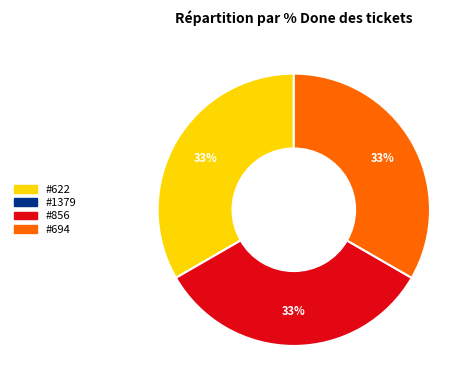

Does any single category account for the majority?

No